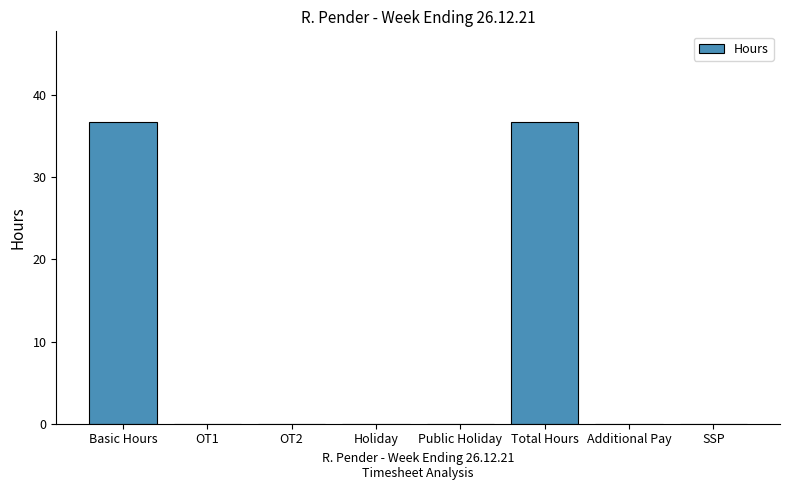

Between Basic Hours and OT2, which is larger?

Basic Hours